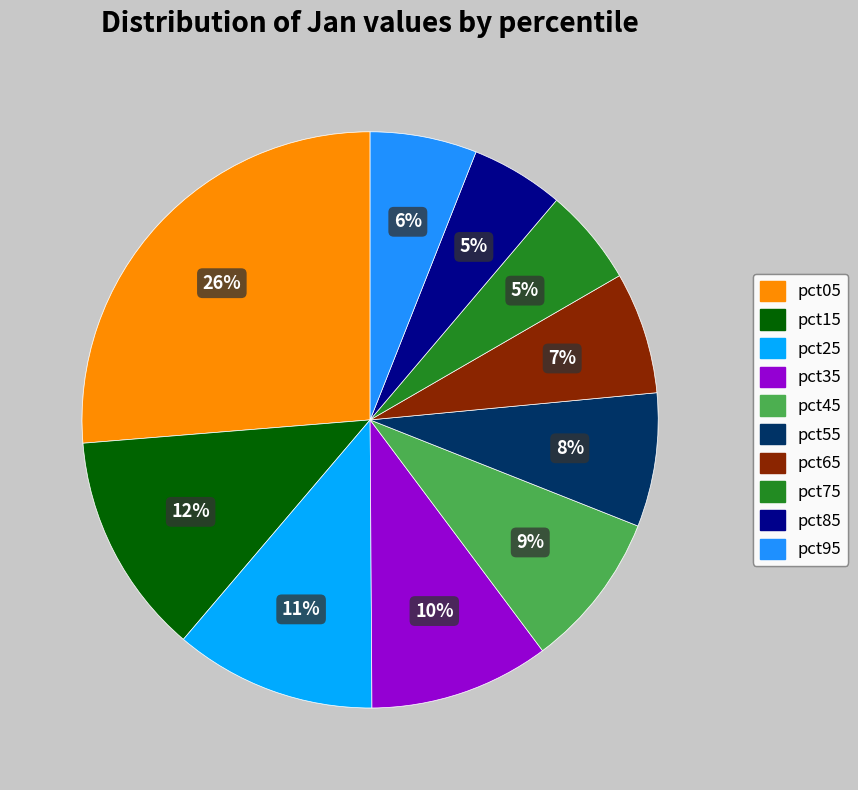

To the nearest percent, what percentage of the pie is pct05?

26%